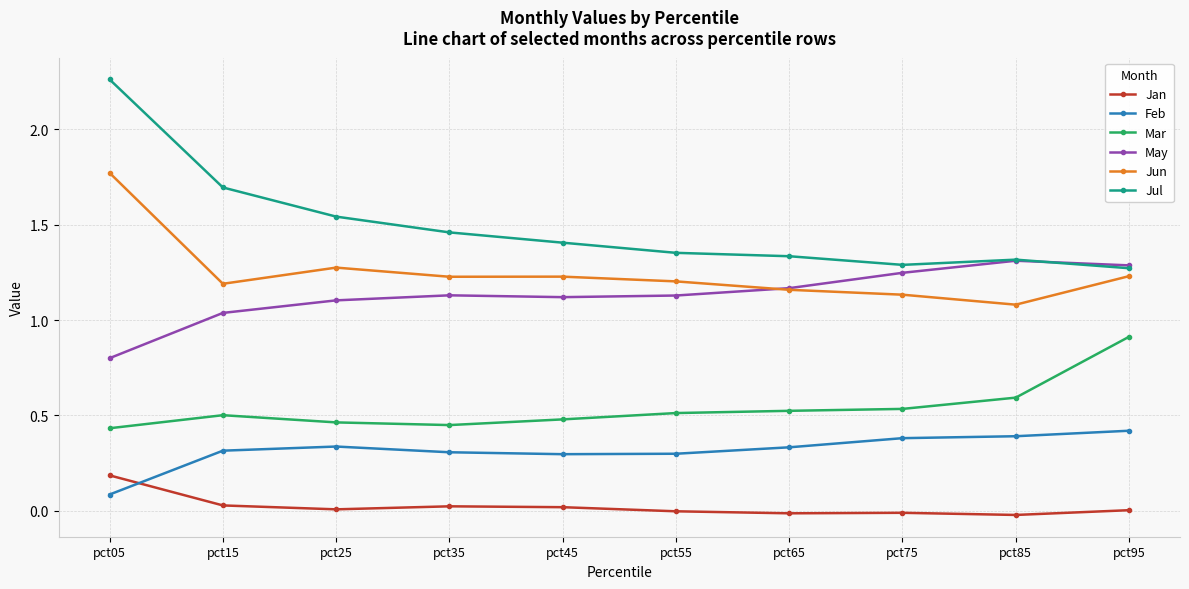

At how many categories does at least one series exceed 1?

10